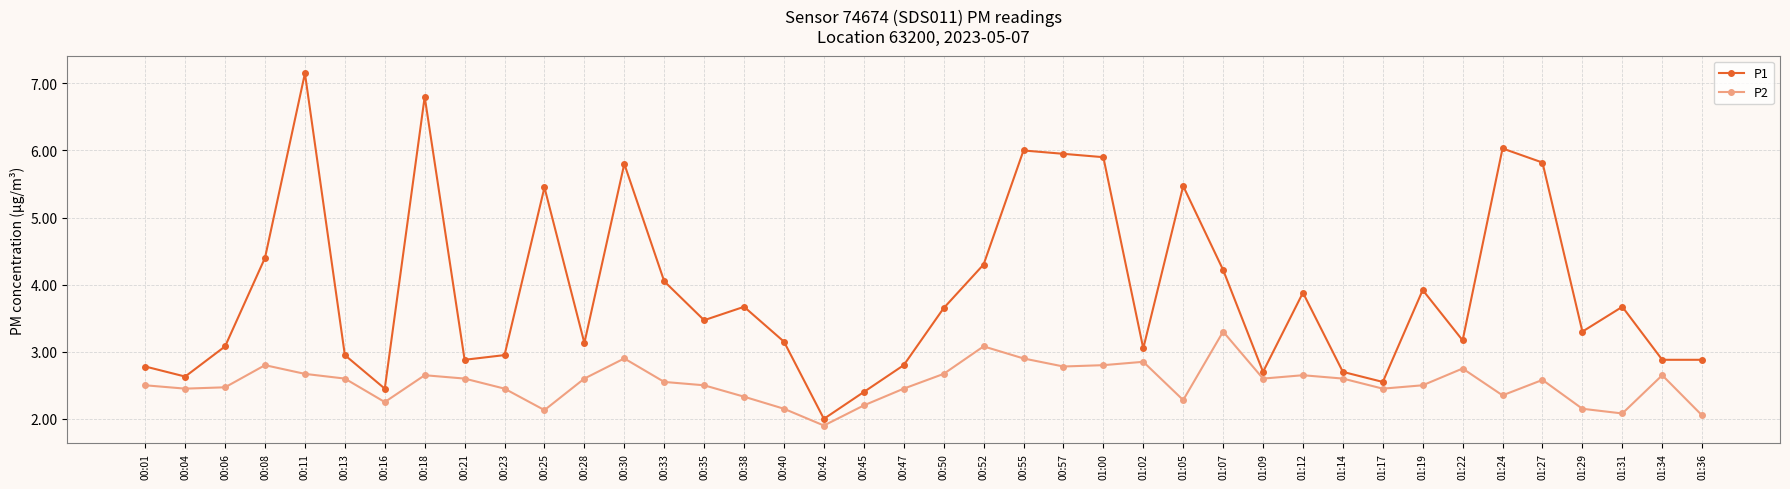

What is the approximate value of P1 at 00:55?

6.0